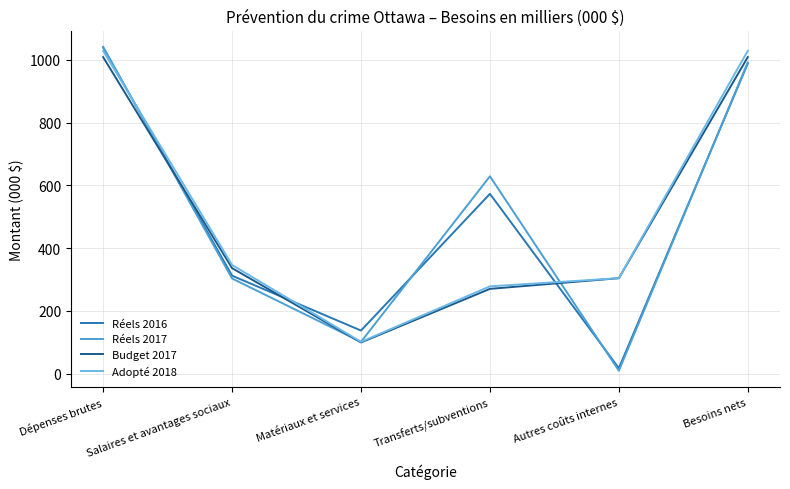

Reading right to left, extract all data points from this chart.

Réels 2016: Besoins nets=989	Autres coûts internes=17	Transferts/subventions=573	Matériaux et services=137	Salaires et avantages sociaux=312	Dépenses brutes=1039
Réels 2017: Besoins nets=992	Autres coûts internes=9	Transferts/subventions=629	Matériaux et services=101	Salaires et avantages sociaux=303	Dépenses brutes=1042
Budget 2017: Besoins nets=1009	Autres coûts internes=304	Transferts/subventions=270	Matériaux et services=99	Salaires et avantages sociaux=336	Dépenses brutes=1009
Adopté 2018: Besoins nets=1029	Autres coûts internes=304	Transferts/subventions=278	Matériaux et services=101	Salaires et avantages sociaux=346	Dépenses brutes=1029